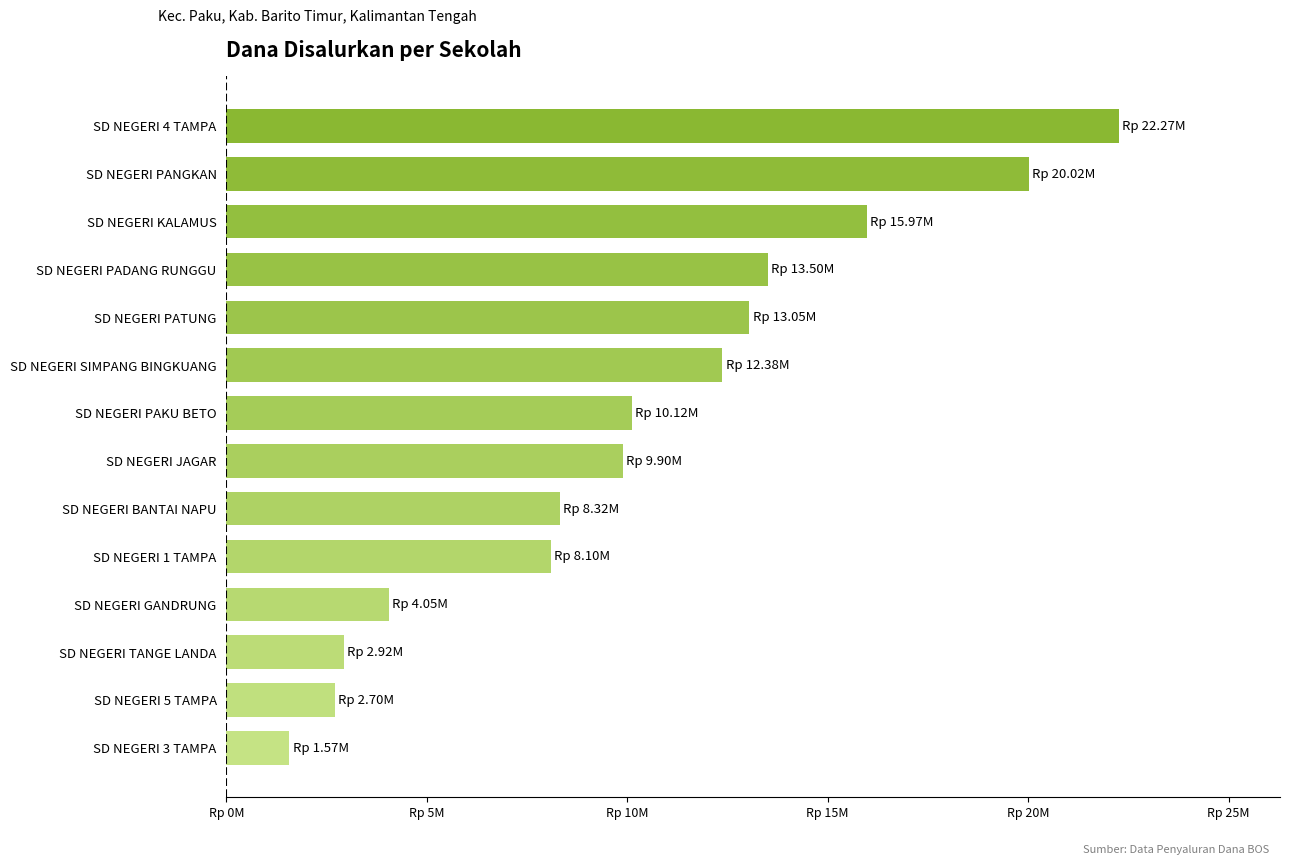

Count the number of categories in the chart.

14